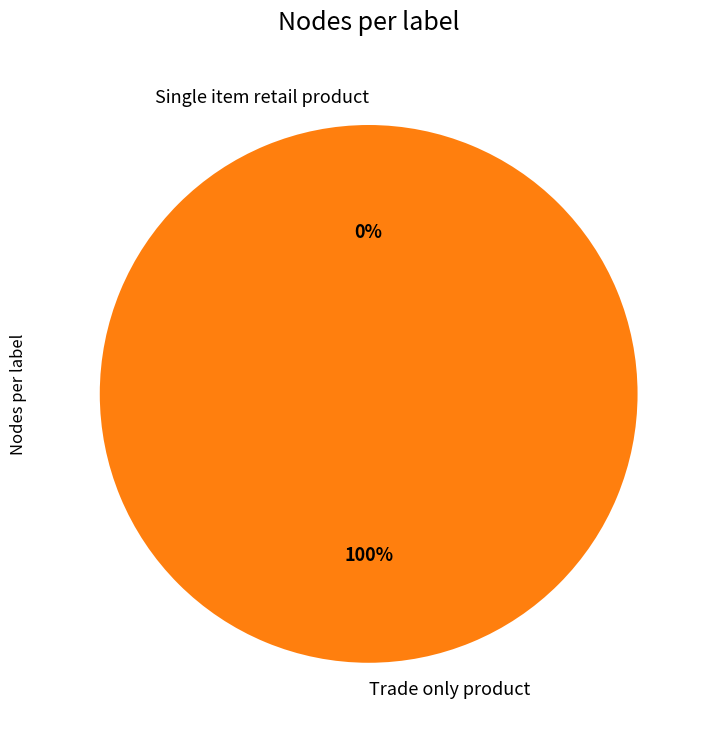

To the nearest percent, what is the difference between the largest and smallest slice percentages?

100%